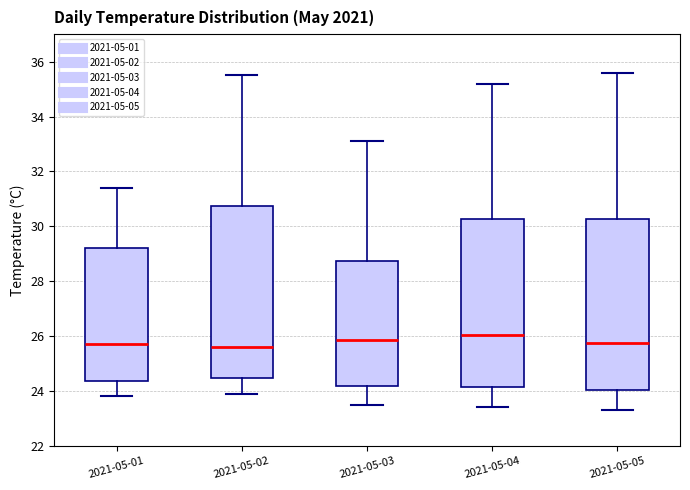

Where is the upper edge of the box for 2021-05-04 on the y-axis? The values are not printed on the chart, so give them approximately, as read against the axis.

30.2